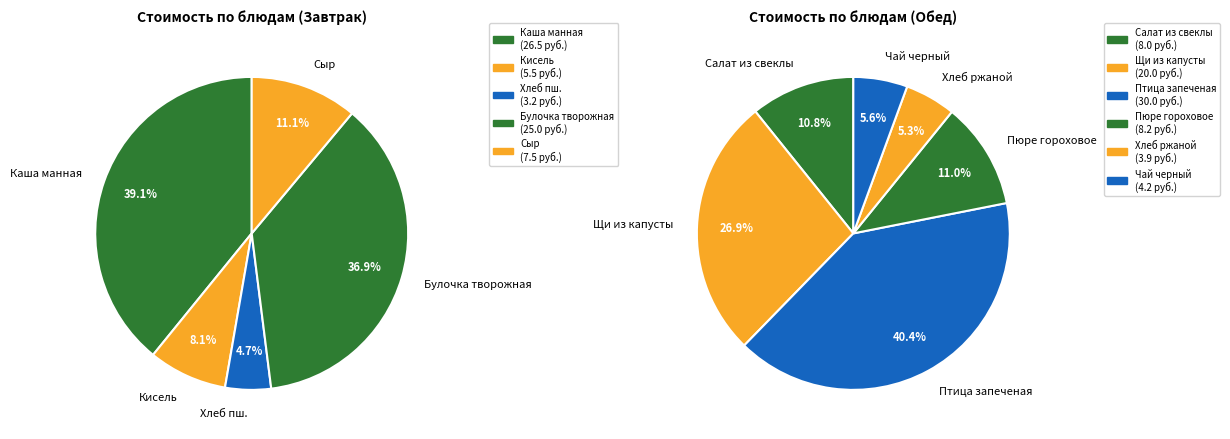

Rank the categories by value from lowest to highest.

Хлеб пшеничный, Ржано-пшеничный, Чай черный с лимоном, Кисель фруктовый, Сыр порционно, Салат из свеклы с сыром, Пюре гороховое, Щи из свежей капусты, Булочка творожная, Каша молочная манная, Птица порционно запеченая